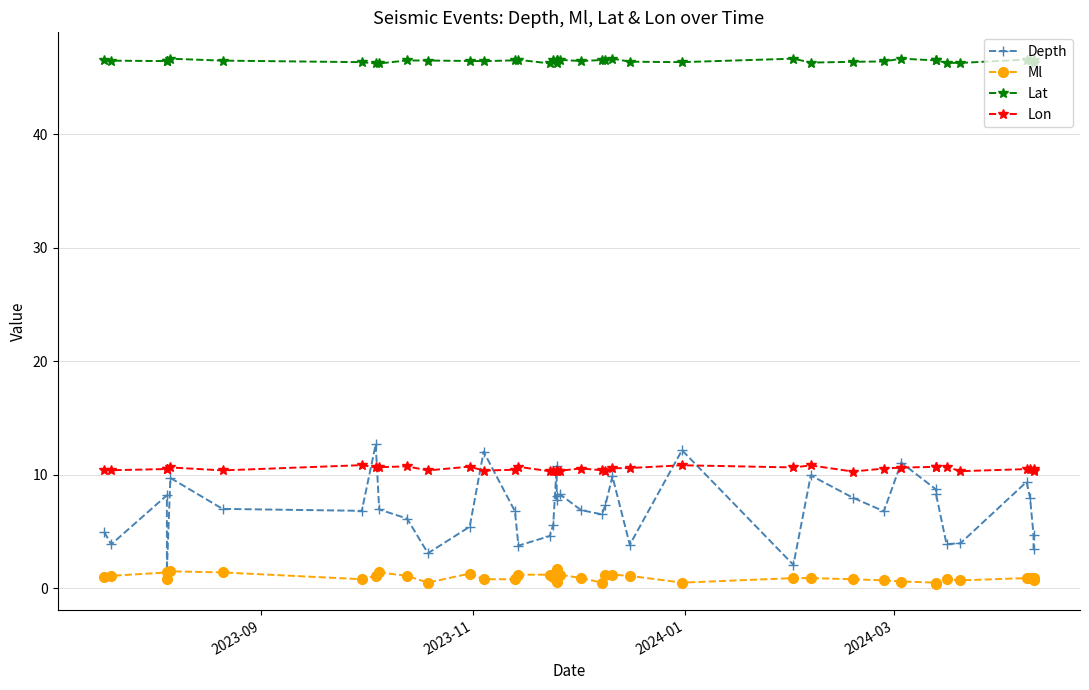

What are all the series names shown in the legend?

Depth, Ml, Lat, Lon